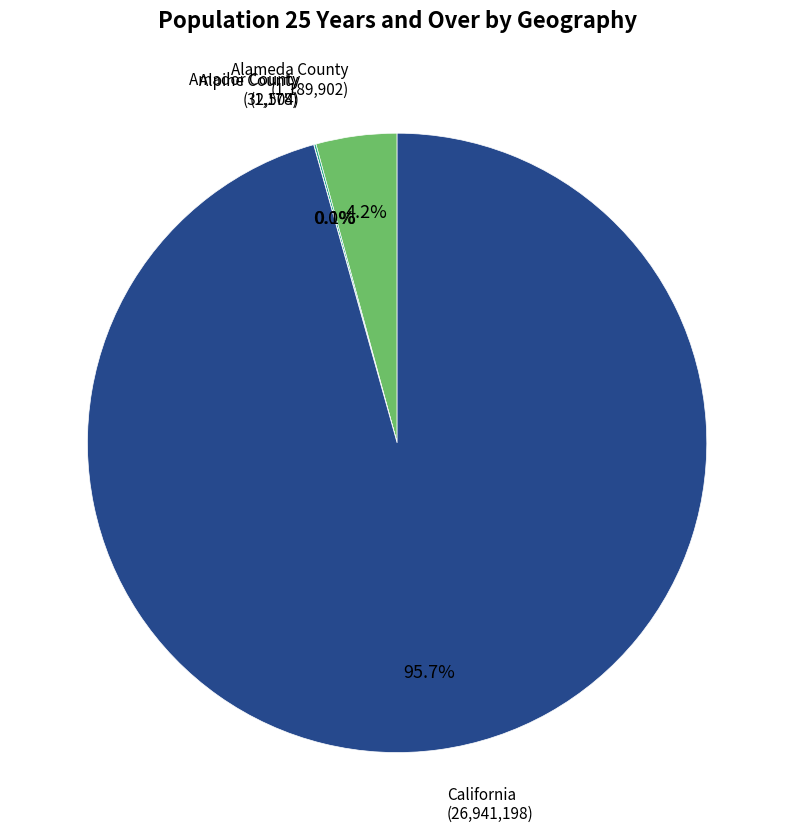

How many slices are in this pie chart?

4